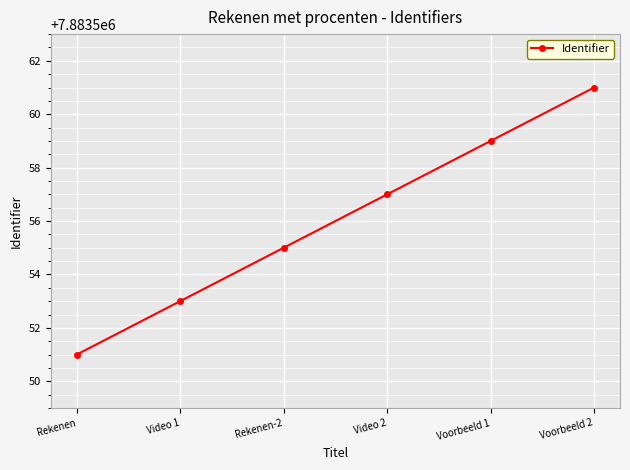

List the labels in order of value, largest first.

Voorbeeld 2, Voorbeeld 1, Video 2, Rekenen-2, Video 1, Rekenen